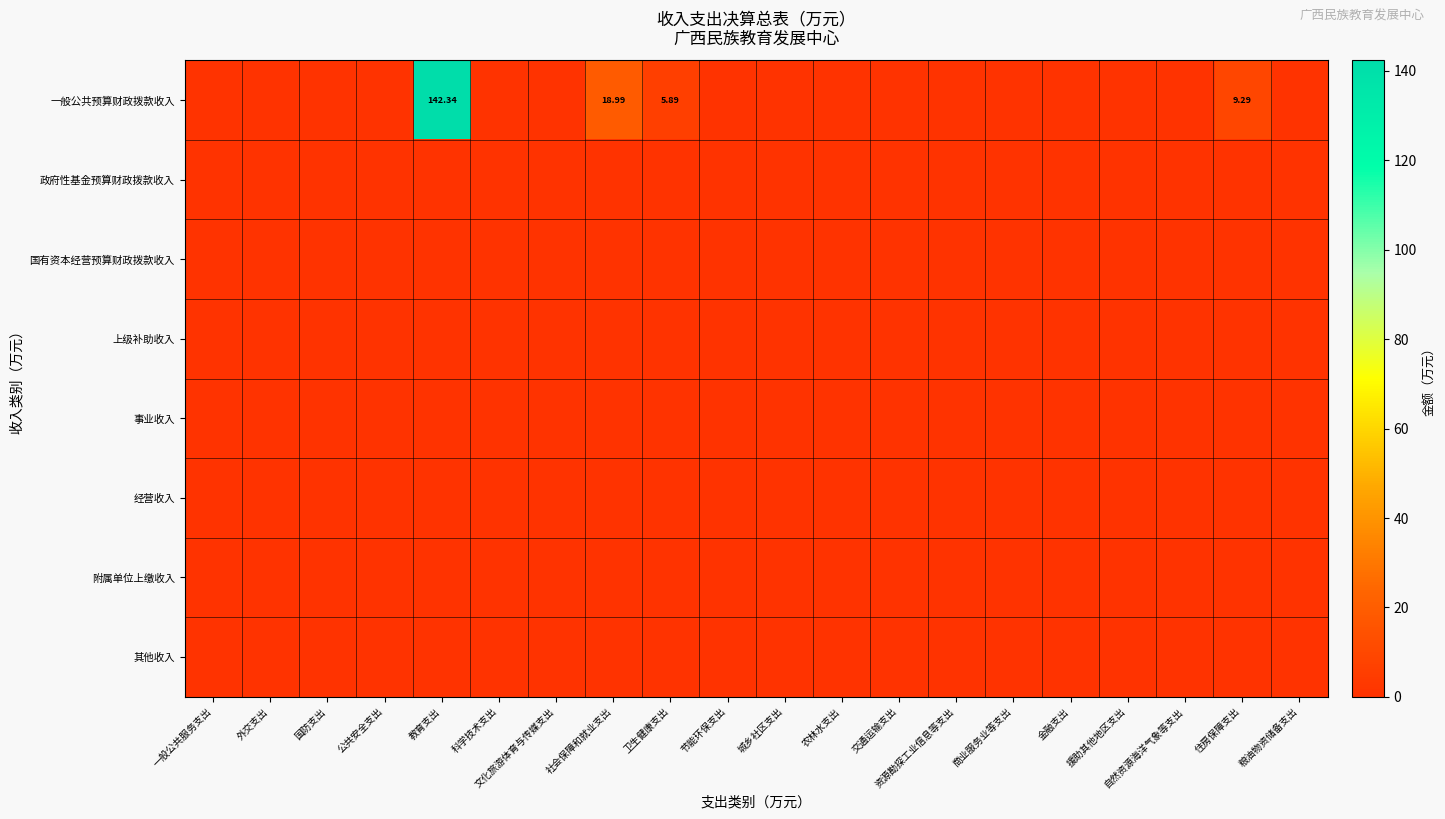

The 附属单位上缴收入 series shows 0.0 at 粮油物资储备支出. True or false?

True